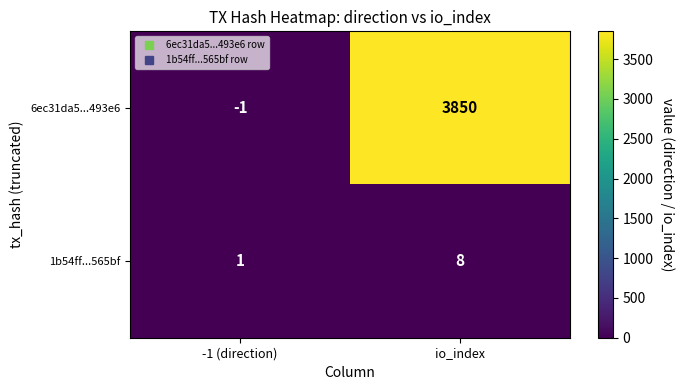

Reading left to right, extract all data points from this chart.

6ec31da5...493e6: -1	3850
1b54ff...565bf: 1	8